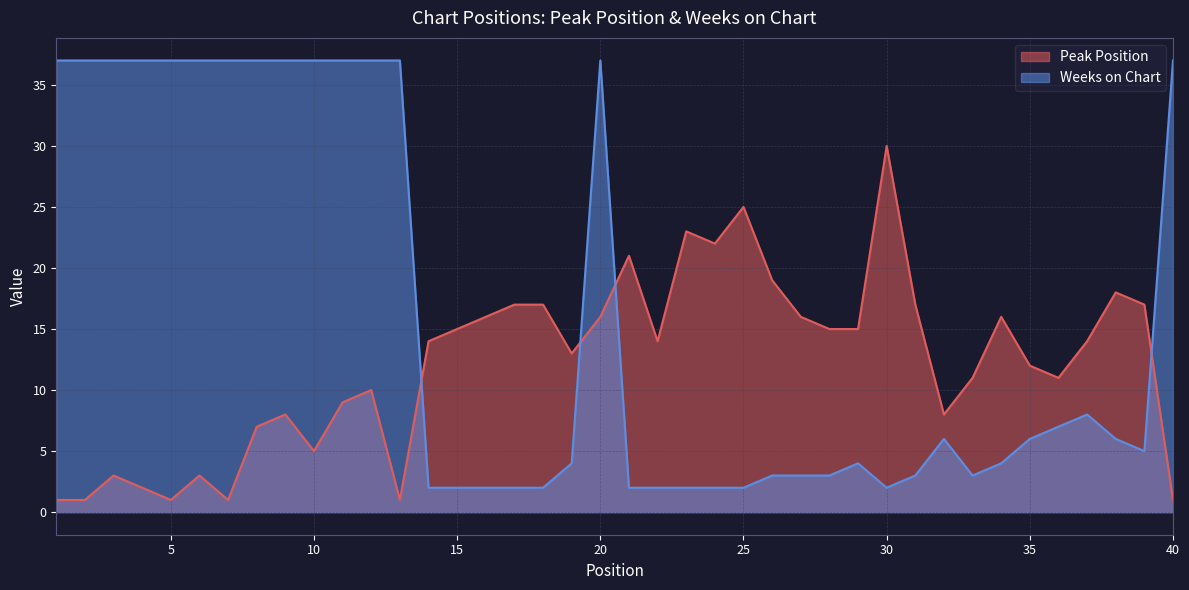

At which label is Weeks on Chart closest to 19?

37